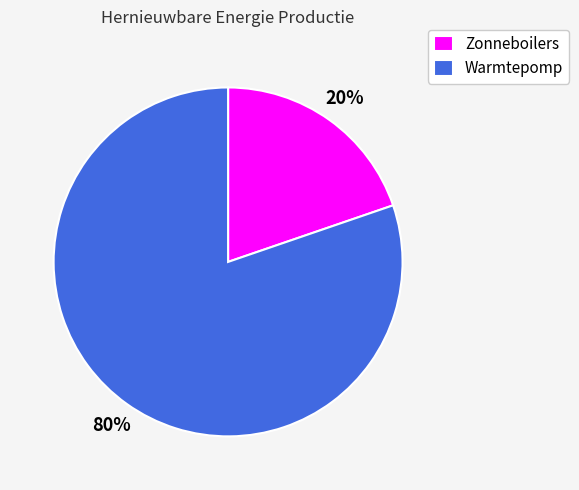

Combined, do Warmtepomp and Zonneboilers account for over 50%?

Yes